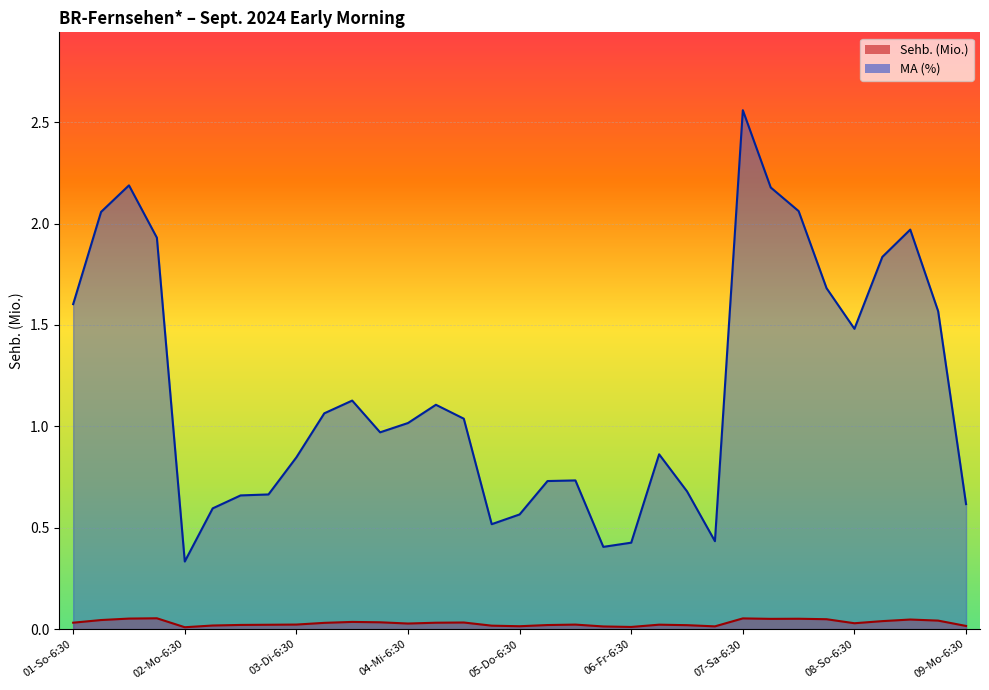

What is the sum of all MA (%) values?

38.5